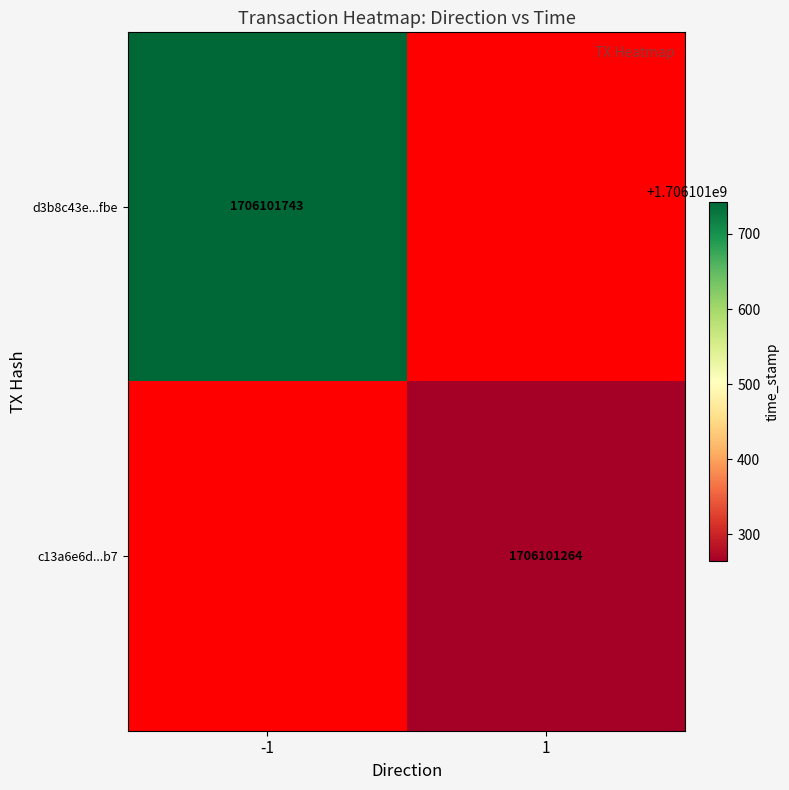

Reading right to left, list all the values displayed in this chart.

d3b8c43e0a5a6ba93eec043cd492ae23e2c7fbe: time_stamp=1706101743	direction=-1
c13a6e6d61dd387405b04f99c39ff8b78edffb7: time_stamp=1706101264	direction=1